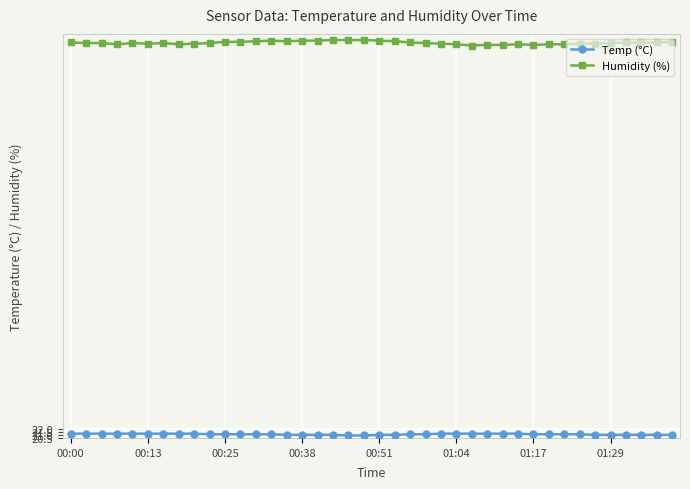

Which series has the widest spread of values?

Humidity (%)